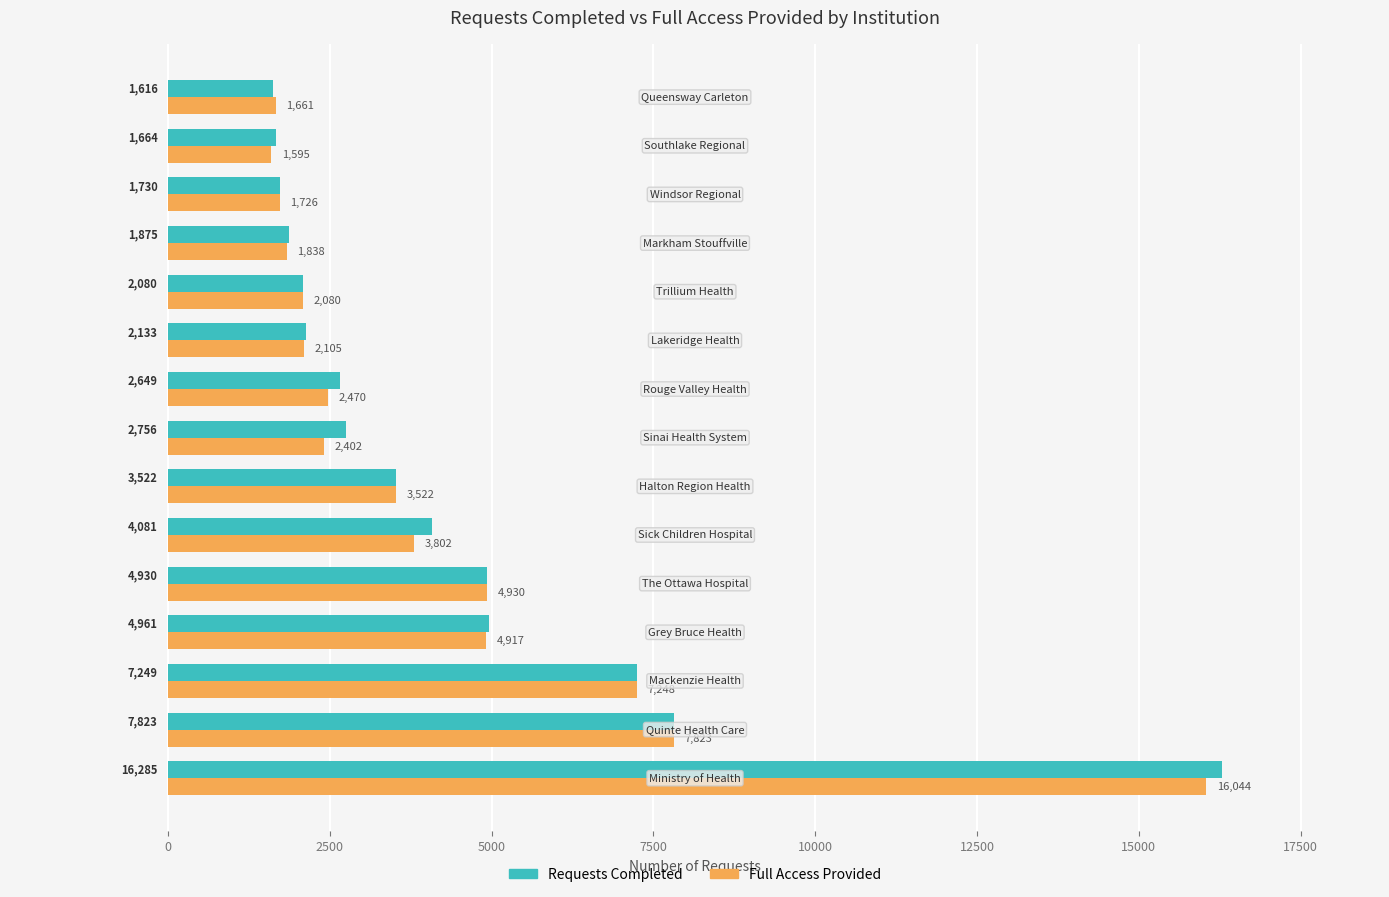

Which series has the largest total across all categories?

Requests Completed